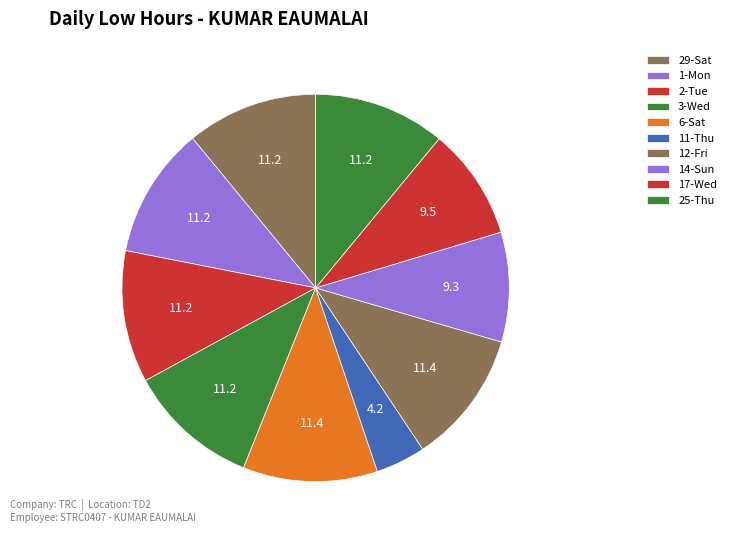

To the nearest percent, what percentage of the pie is 6-Sat?

11%